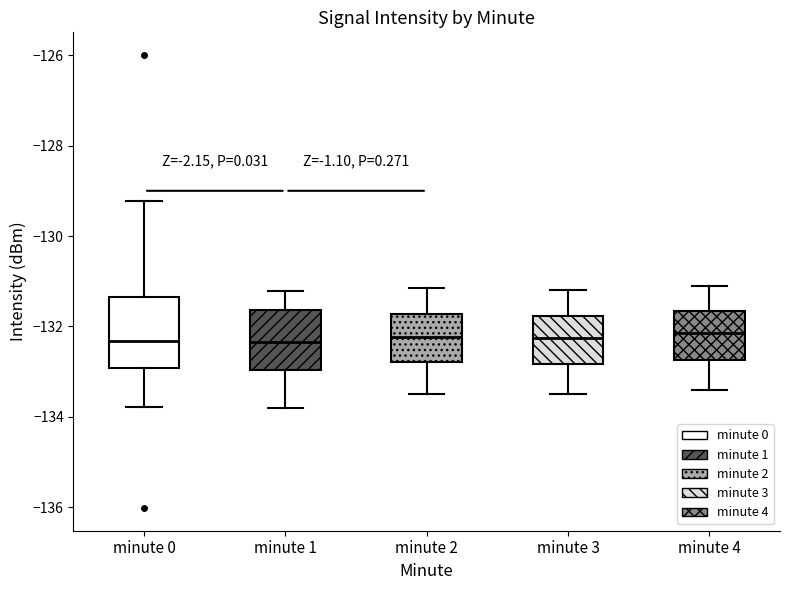

Which box is the tallest, from its lower edge to its upper edge?

minute 0